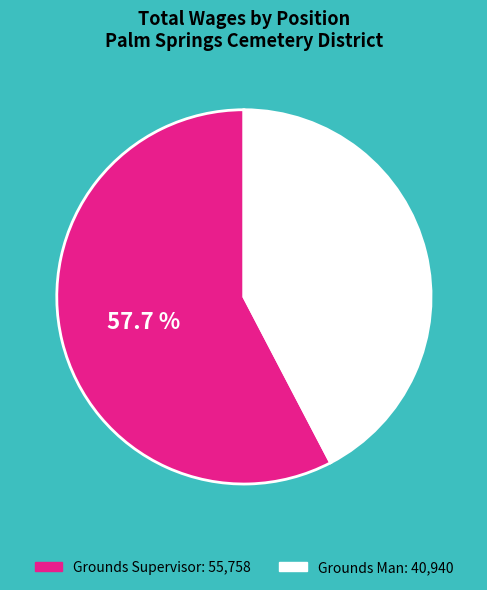

To the nearest percent, what is the average slice percentage?

50%